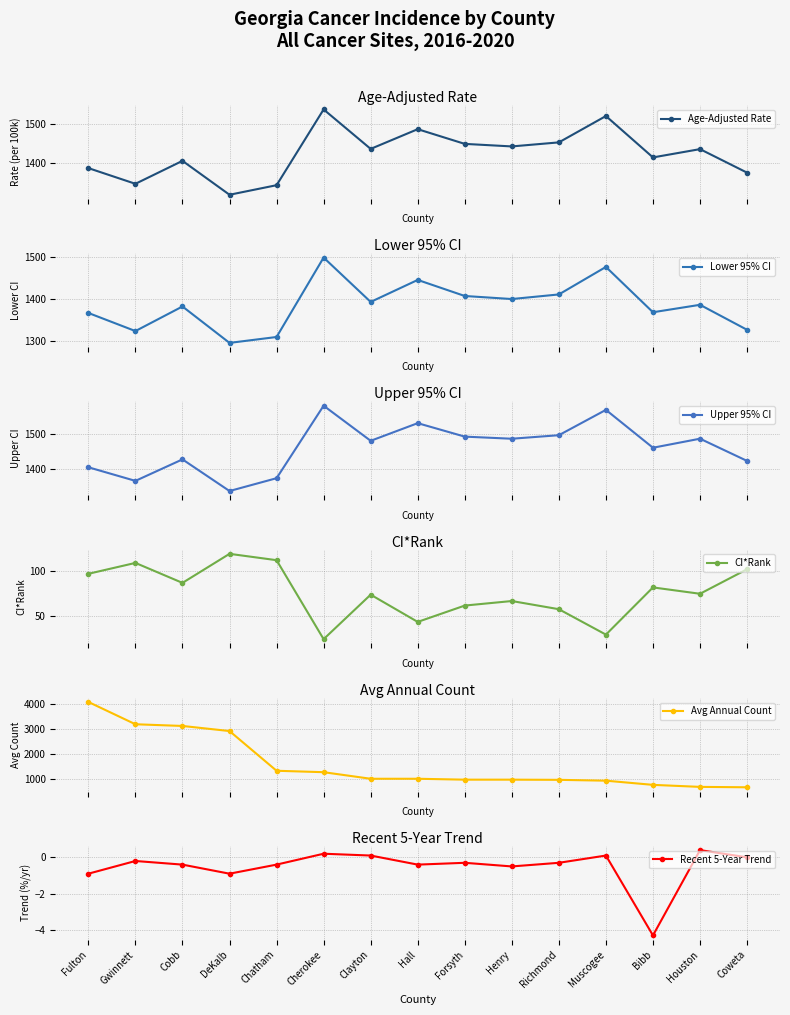

The value of CI*Rank at Henry is 38.9. True or false?

False